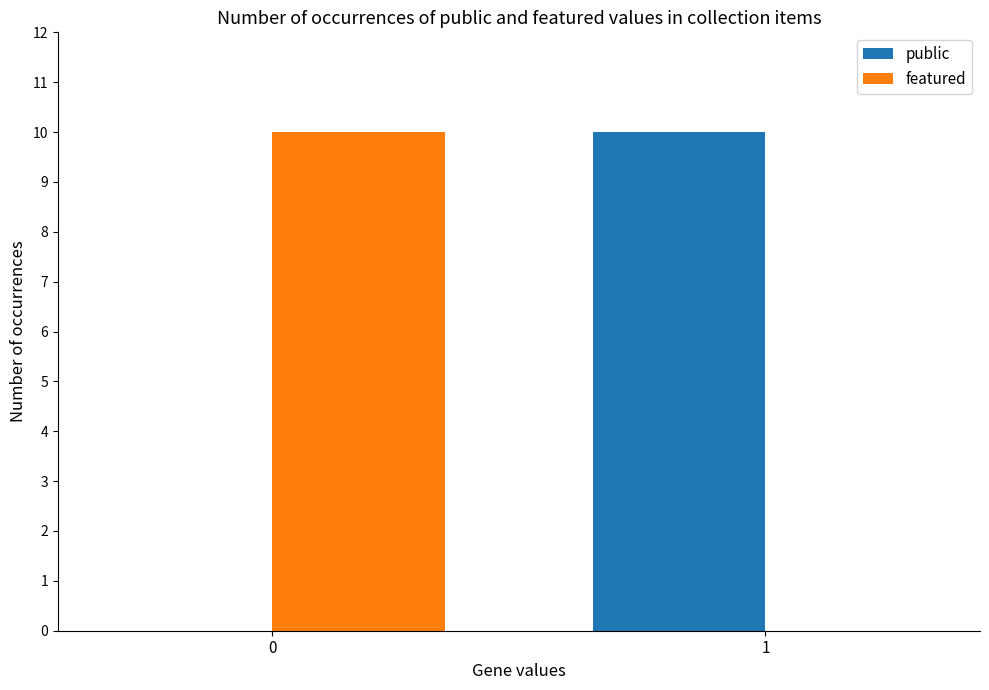

The featured series shows 4 at 0. True or false?

False